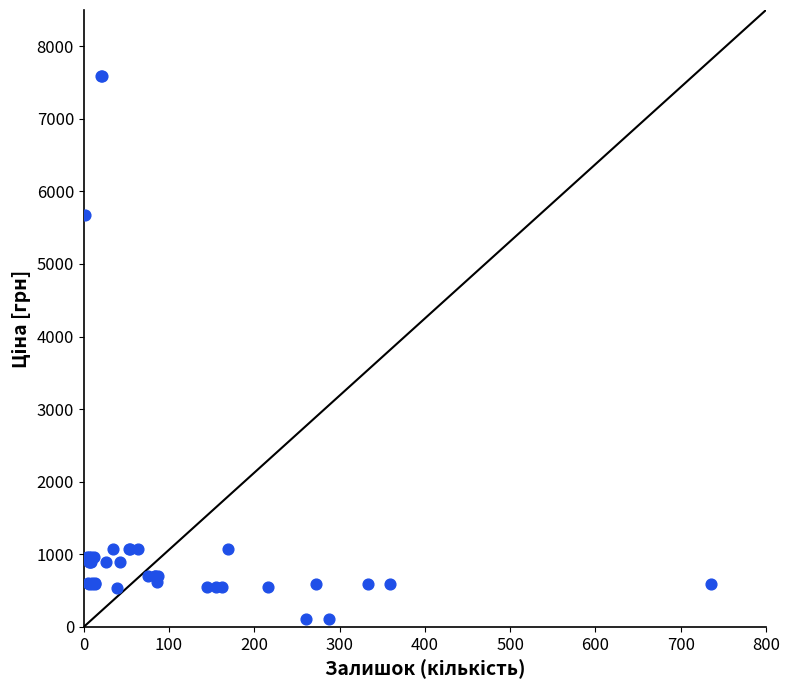

What Y value in the scatter plot is closest to 3855?

5673.8